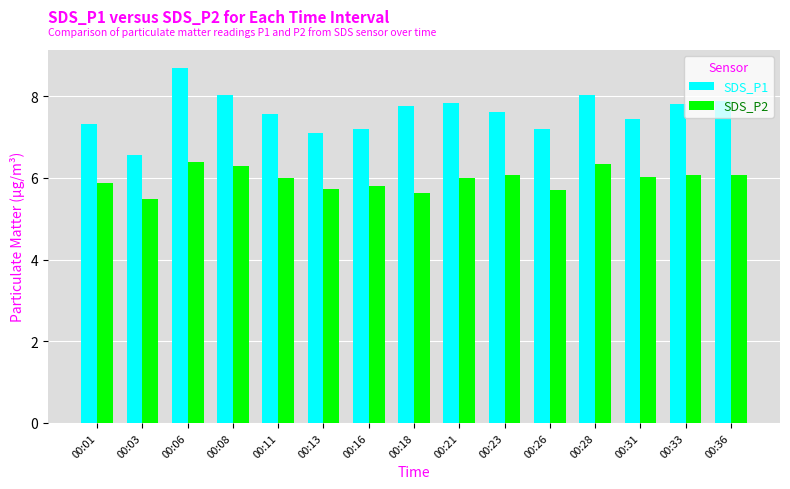

How many categories are shown in the chart?

15